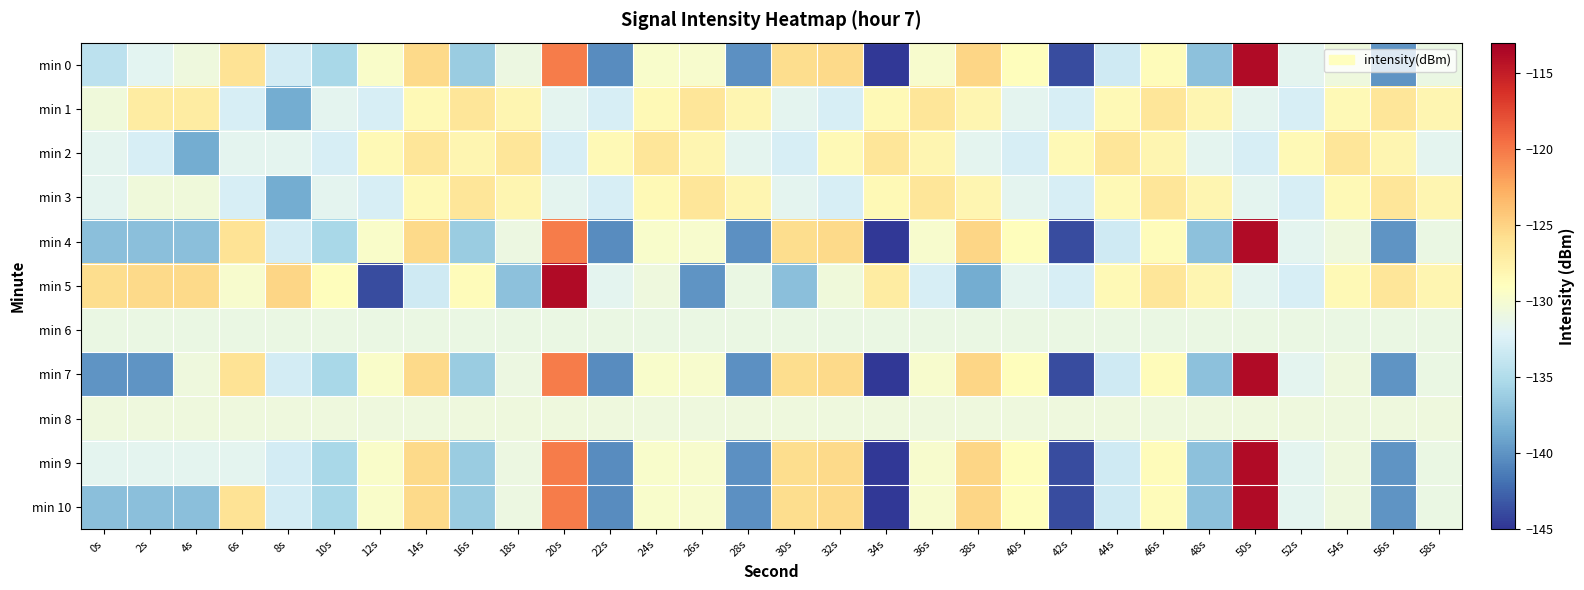

At which category is the sum across all series the highest?

50s